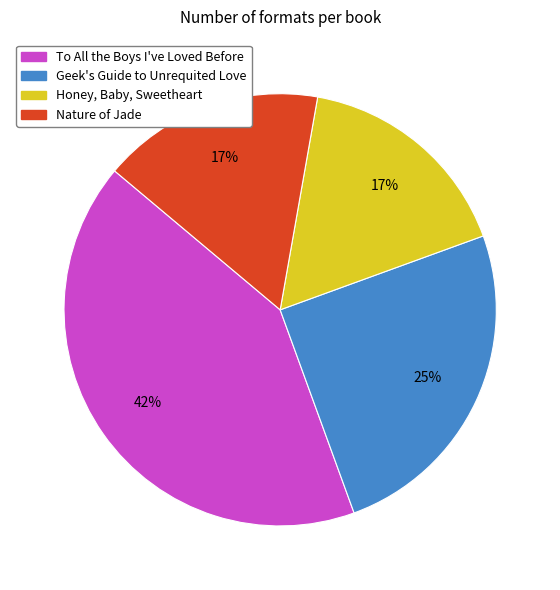

To the nearest percent, what percentage of the pie is Honey, Baby, Sweetheart?

17%